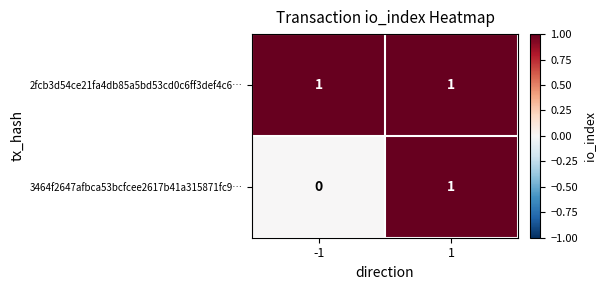

The value of 2fcb3d54ce21fa4db85a5bd53cd0c6ff3def4c6… at -1 is 1. True or false?

True